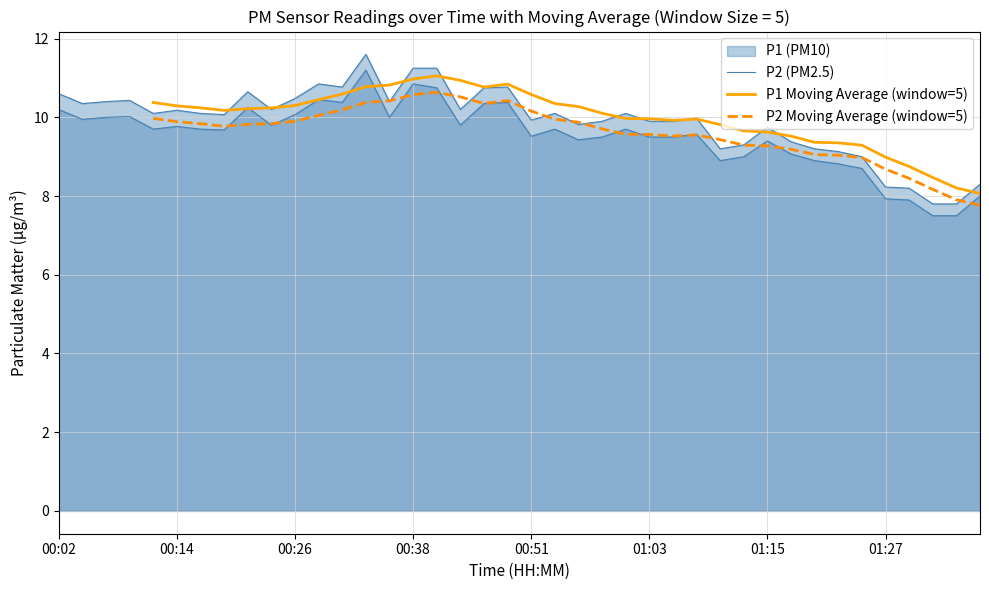

Is it true that P1 Moving Average (window=5) equals 5.7 at 38?

False